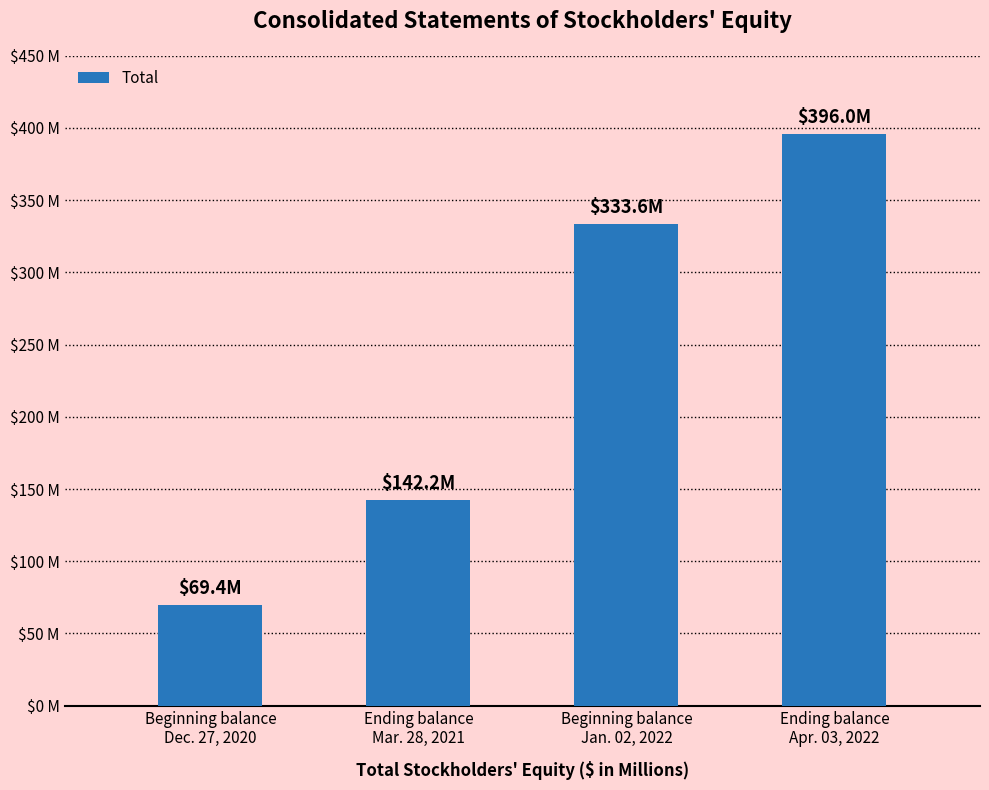

Does the chart contain stacked bars?

No